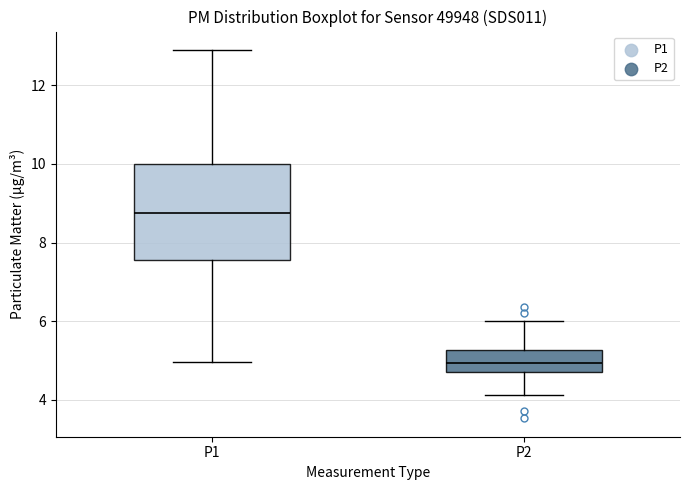

Where does the lower whisker of the box for P2 end on the y-axis? The values are not printed on the chart, so give them approximately, as read against the axis.

4.2